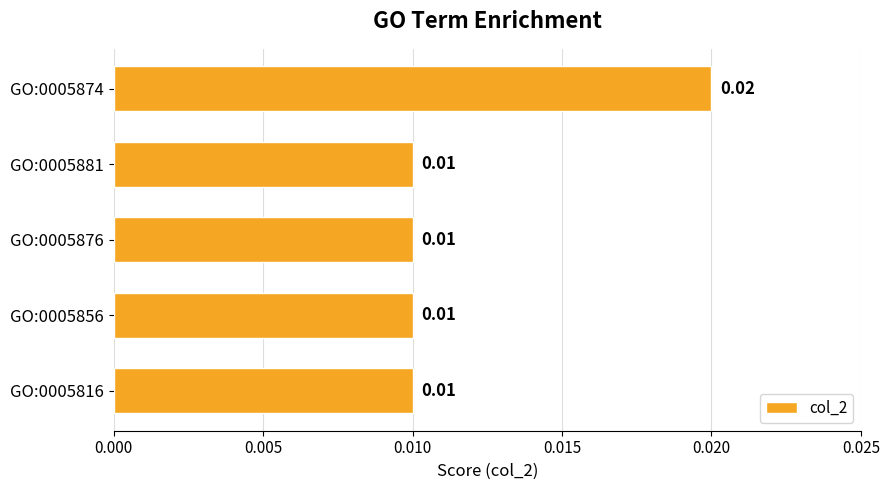

Does the chart contain any negative values?

No